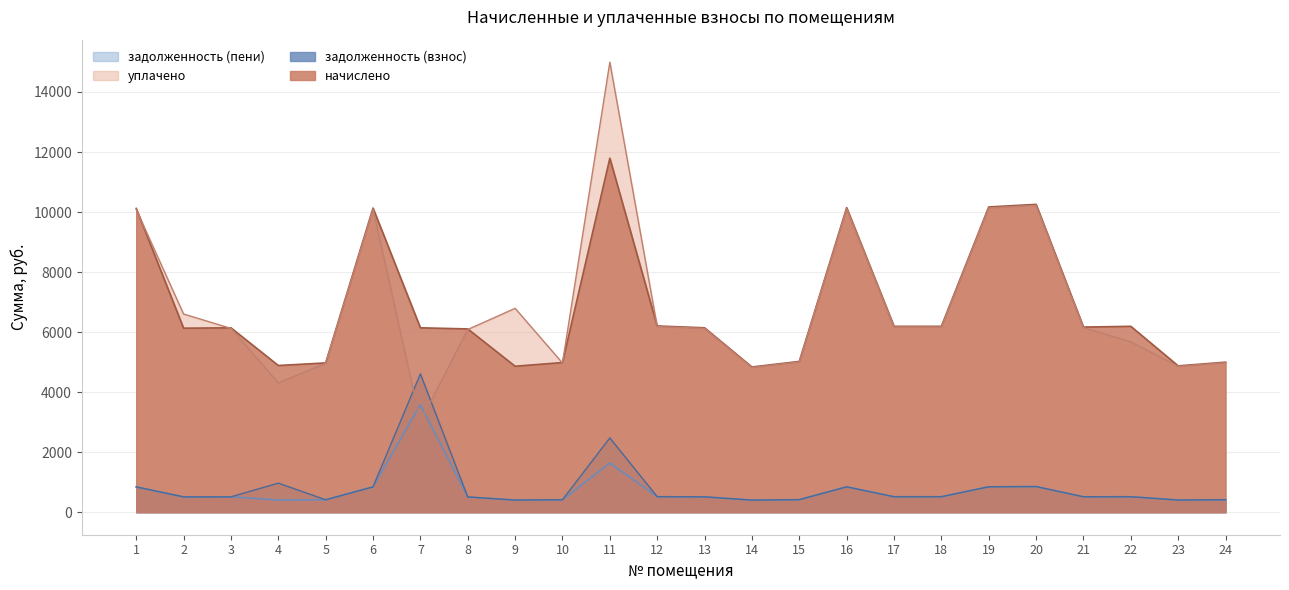

Rank the series by their maximum value, from lowest to highest.

задолженность (пени), задолженность (взнос), начислено, уплачено